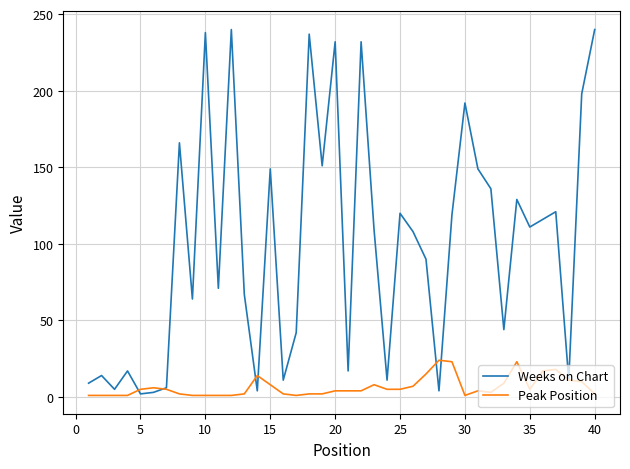

Which series has the largest range (max minus min)?

Weeks on Chart